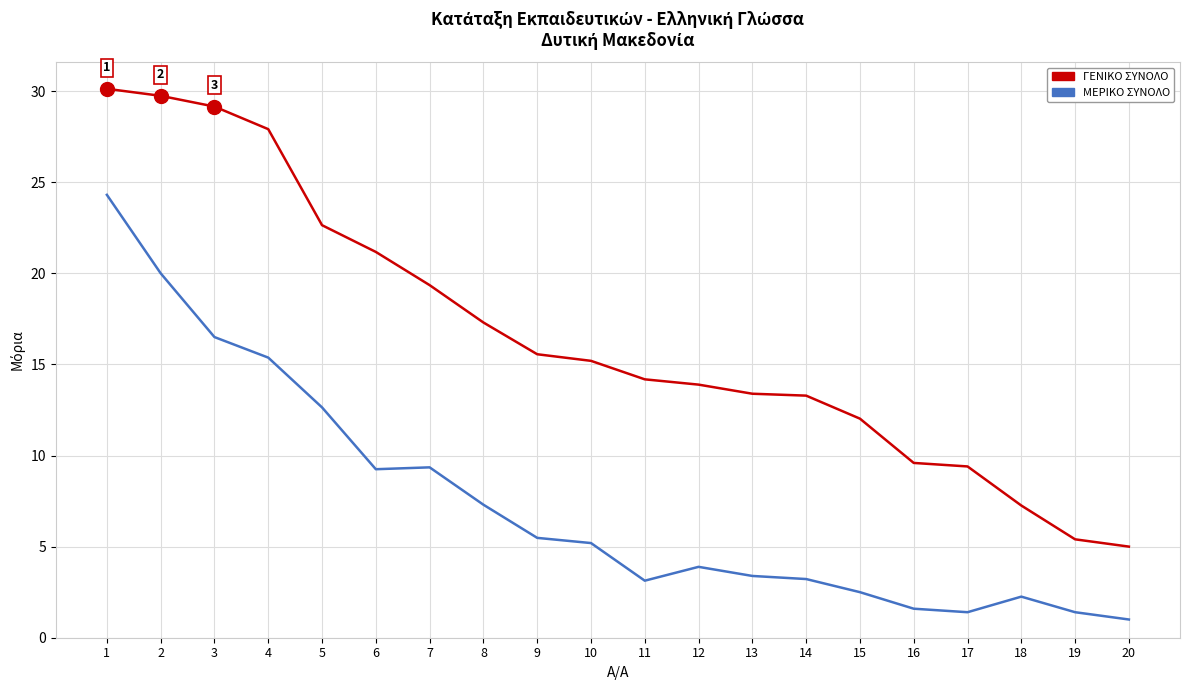

What is the total value across all series at 17?

10.8